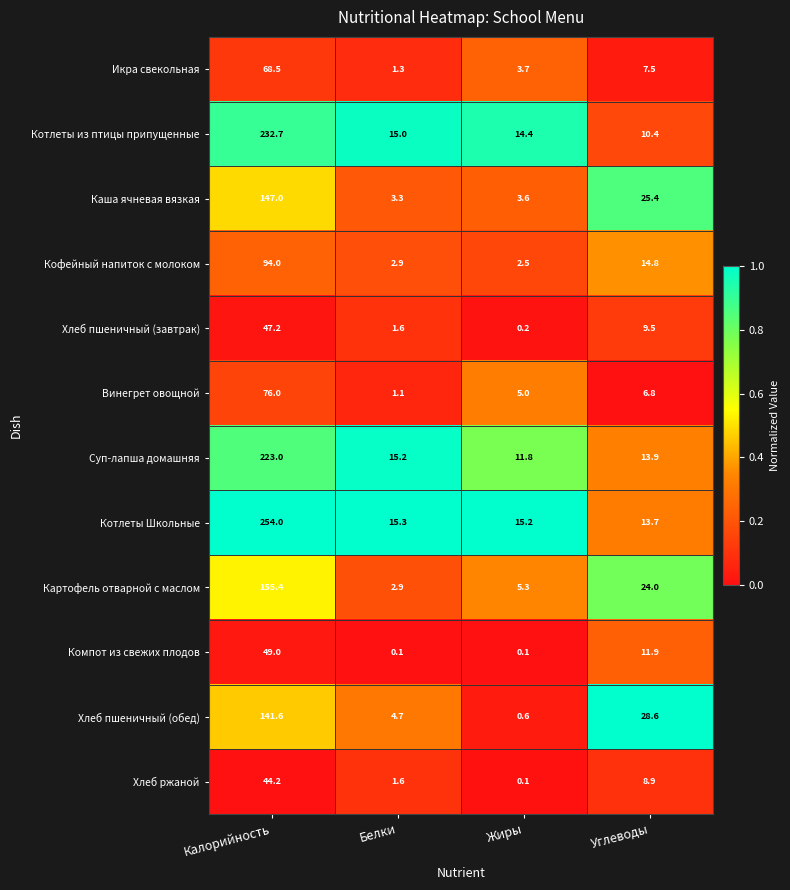

List the series in order of their peak value, highest first.

Котлеты Школьные, Котлеты из птицы припущенные, Суп-лапша домашняя, Картофель отварной с маслом, Каша ячневая вязкая, Хлеб пшеничный (обед), Кофейный напиток с молоком, Винегрет овощной, Икра свекольная, Компот из свежих плодов, Хлеб пшеничный (завтрак), Хлеб ржаной